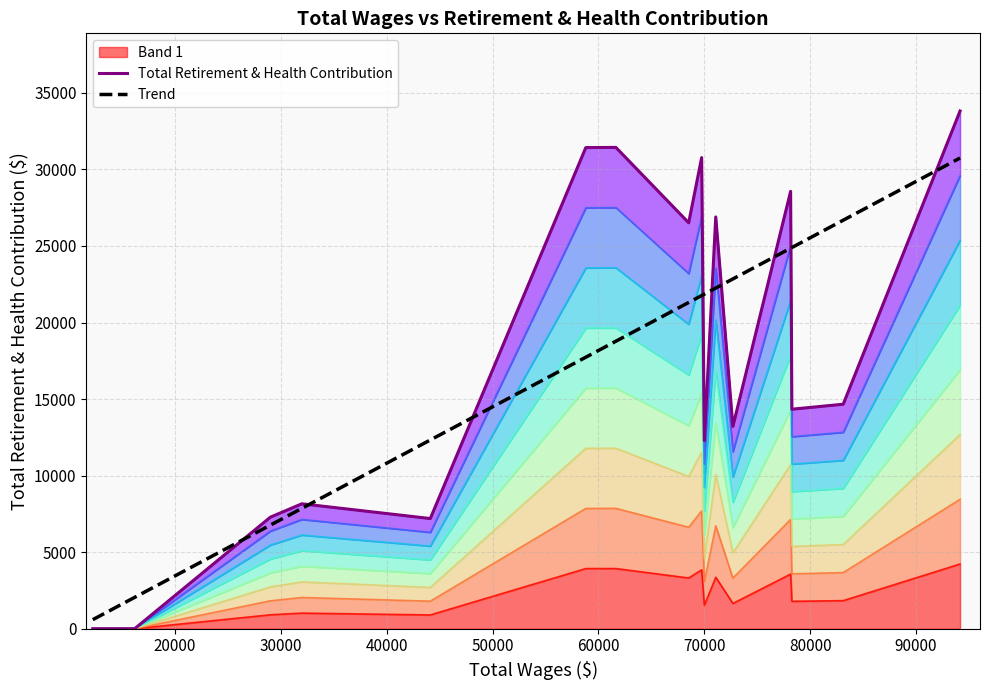

What is the average value of the Total Retirement & Health Contribution series?

14329.2